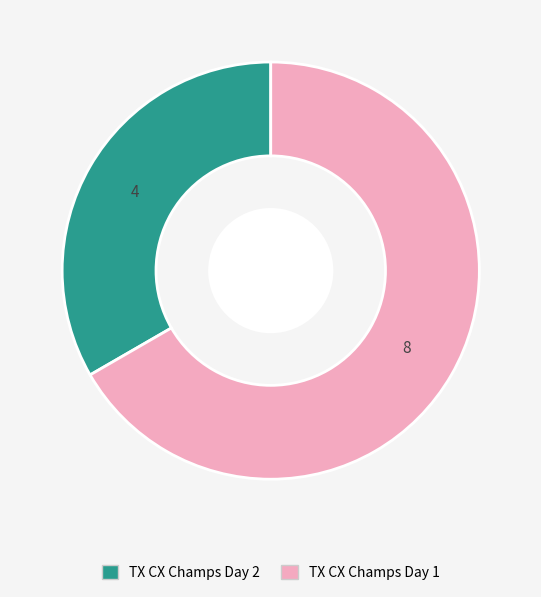

Count the number of slices in the pie.

2